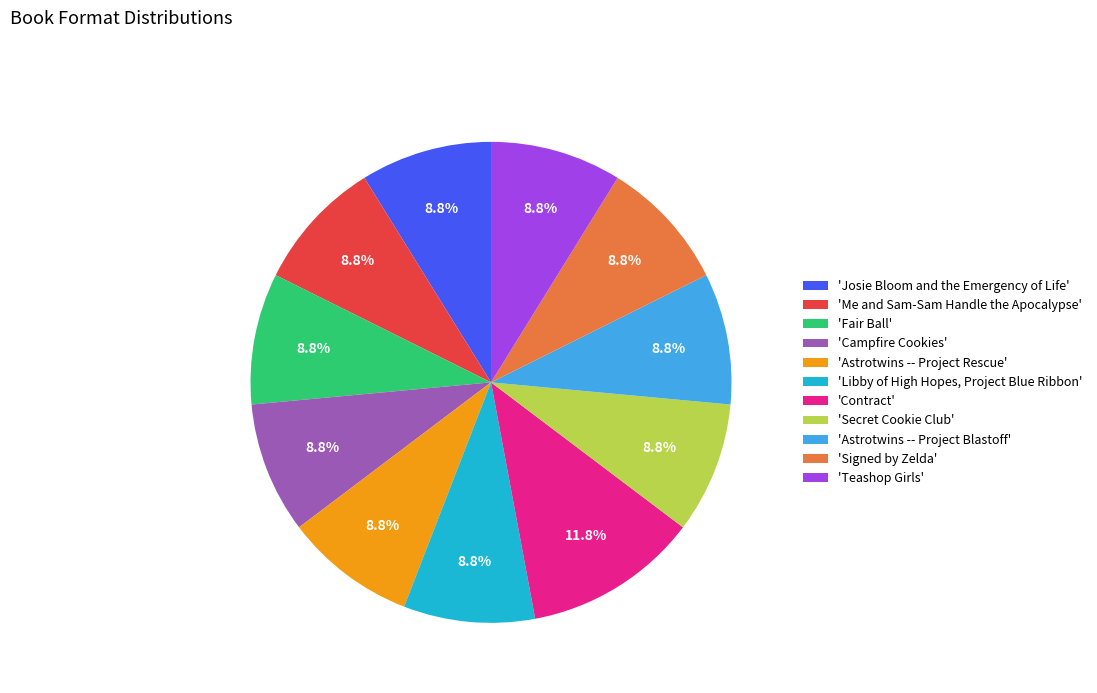

Do 'Secret Cookie Club' and 'Fair Ball' together represent more than half of the pie?

No